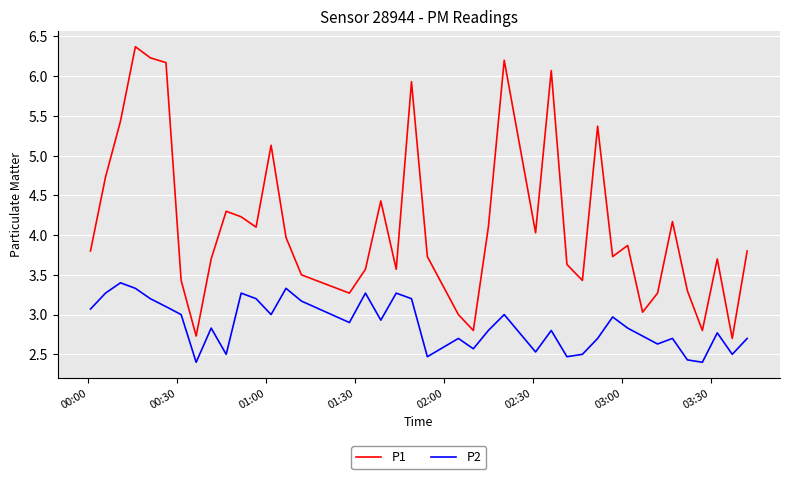

Rank the series by their average value, from lowest to highest.

P2, P1